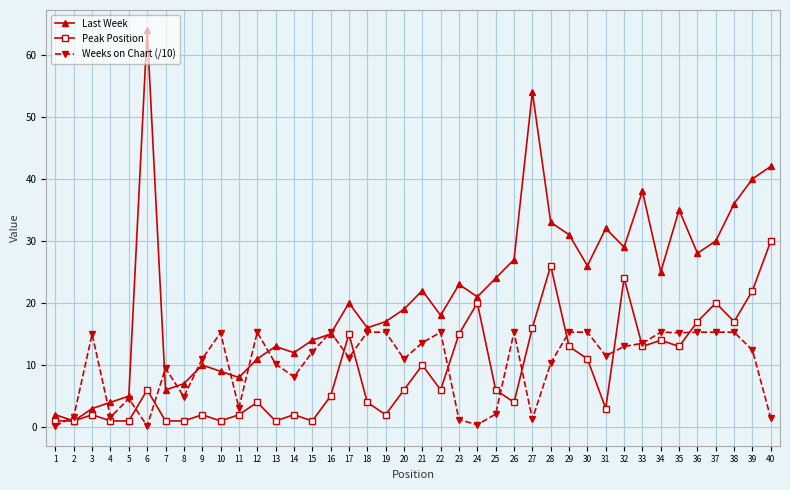

True or false: Peak Position has a value of 30.5 at 36.

False